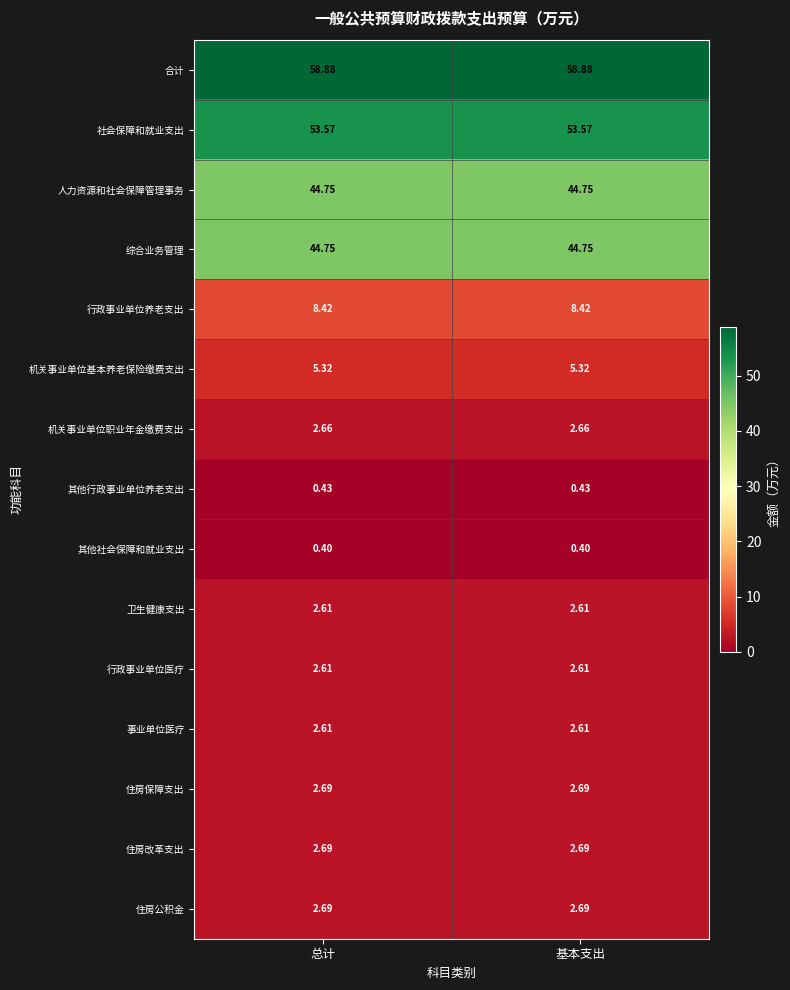

Is the value of 行政事业单位养老支出 at 总计 greater than the value of 住房改革支出 at 基本支出?

Yes